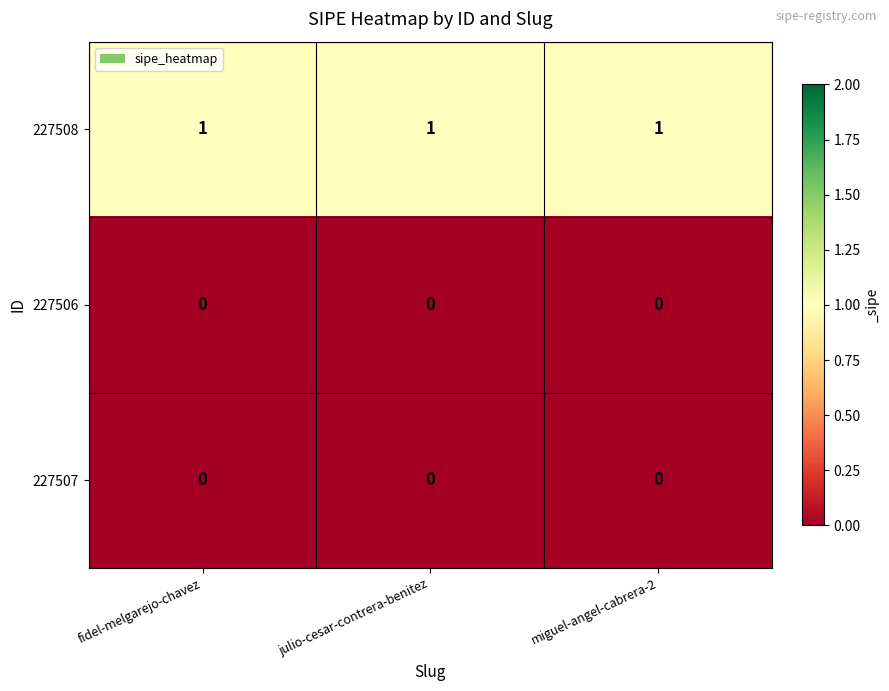

Is the value of 227508 at miguel-angel-cabrera-2 greater than the value of 227506 at julio-cesar-contrera-benitez?

Yes